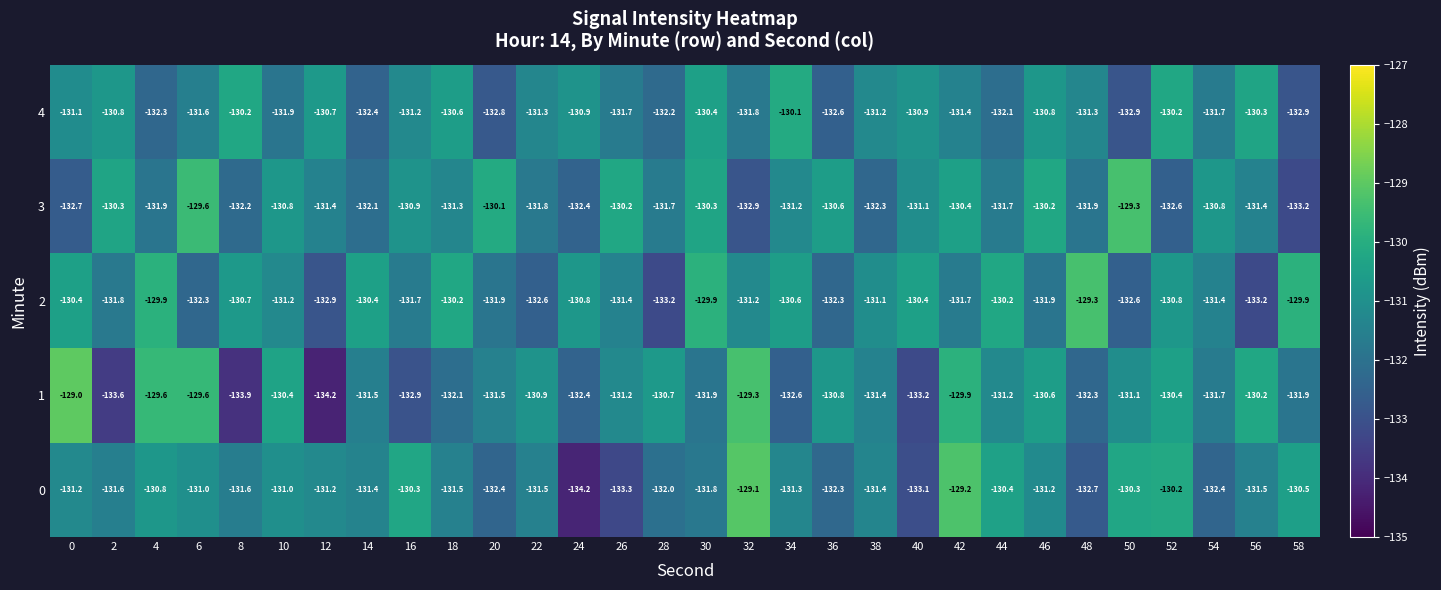

What is the spread (max minus min) of values at 28?

2.5